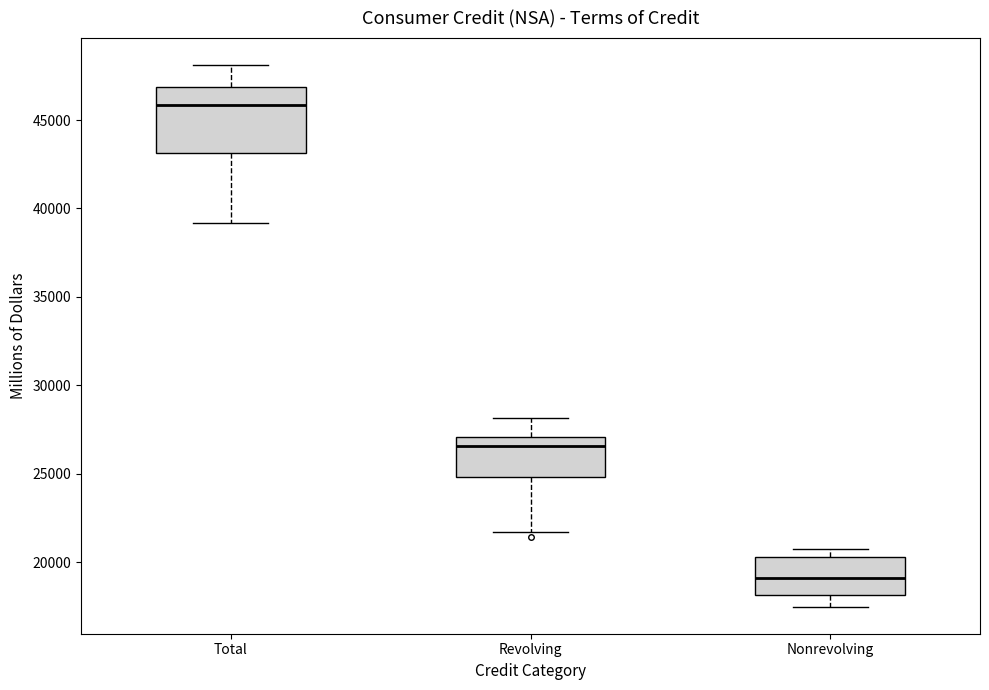

Reading left to right, transcribe this box plot: for each box, give where its median line is, the range the box spans, and where its two whiskers end, as read against the y-axis. The values are not printed on the chart, so give them approximately, as read against the axis.

Total: median 46000, box 43000 to 47000, whiskers 39000 to 48000
Revolving: median 26500, box 25000 to 27000, whiskers 21500 to 28000
Nonrevolving: median 19000, box 18000 to 20500, whiskers 17500 to 21000